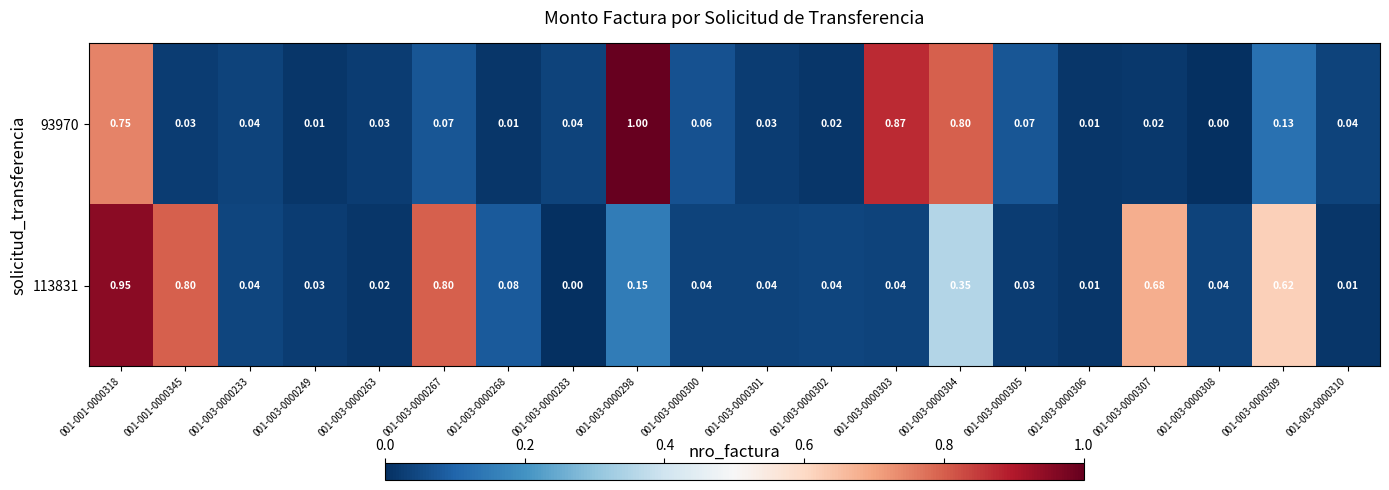

Between 001-003-0000301 and 001-003-0000306, which series saw the biggest shift?

113831